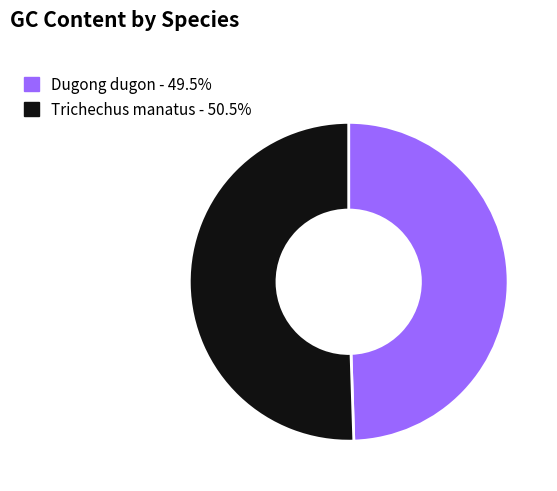

Is the sum of Trichechus manatus and Dugong dugon greater than half?

Yes